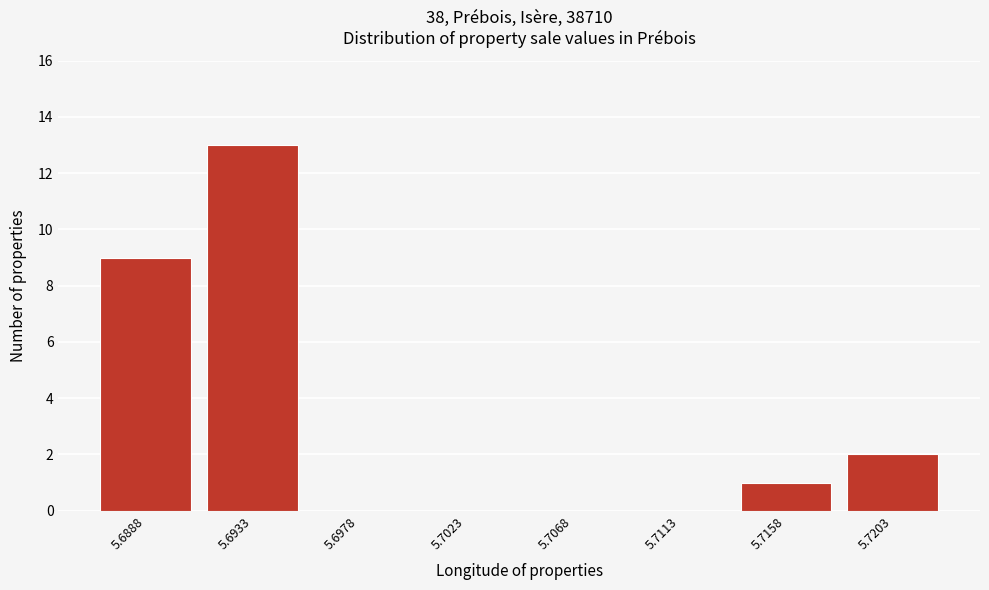

Reading left to right, transcribe all the data shown in this chart.

5.6888=9	5.6933=13	5.6978=0	5.7023=0	5.7068=0	5.7113=0	5.7158=1	5.7203=2